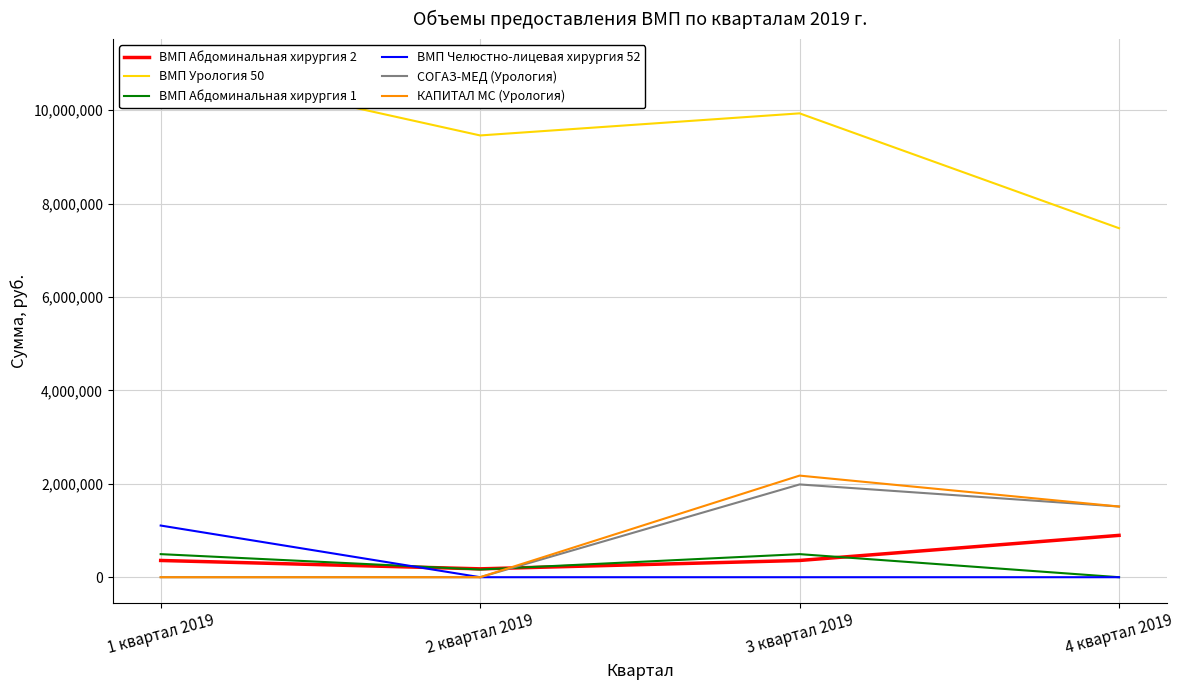

True or false: ВМП Урология 50 and ВМП Абдоминальная хирургия 1 intersect in this chart.

False